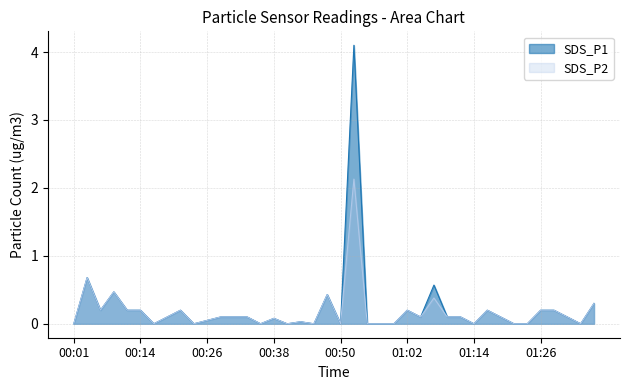

Count the number of categories in the chart.

40